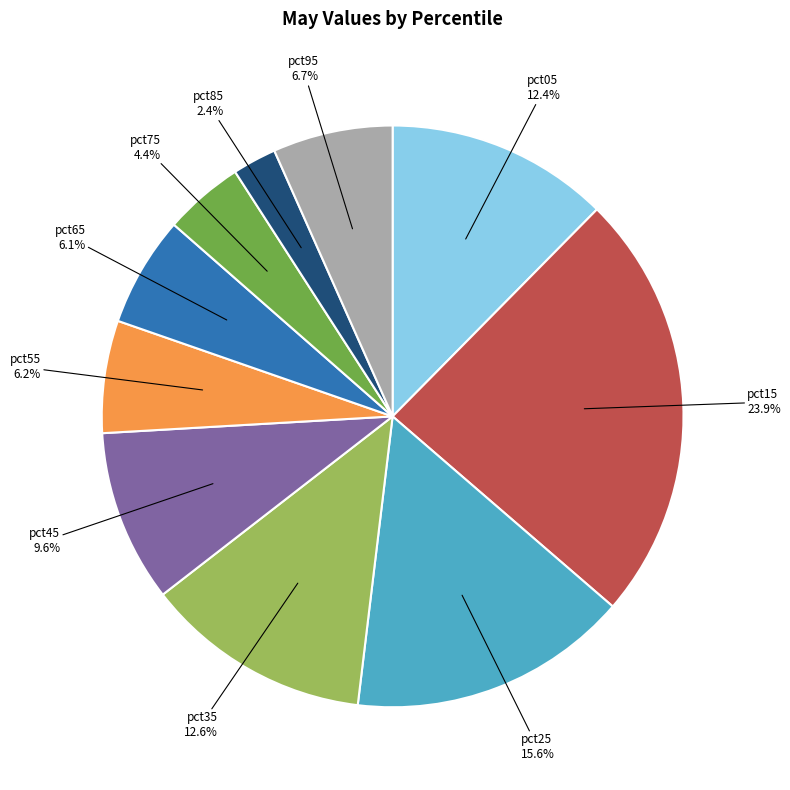

Count the number of slices in the pie.

10